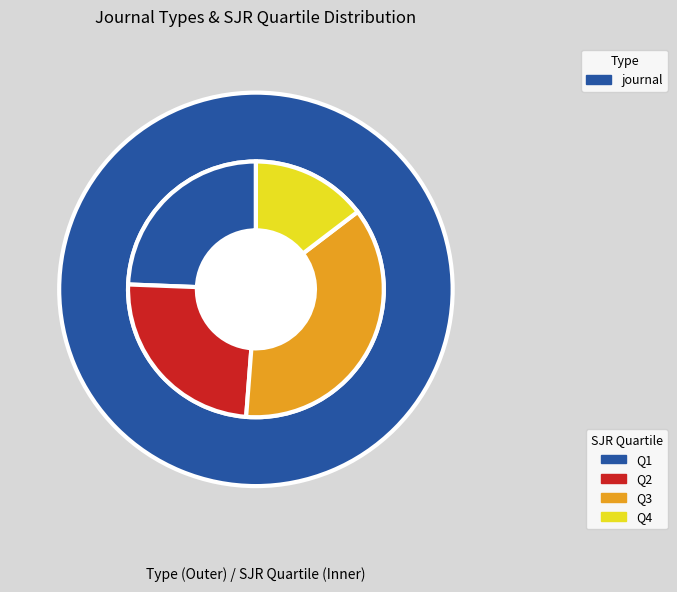

The journal slice represents 100% of the pie. True or false?

True